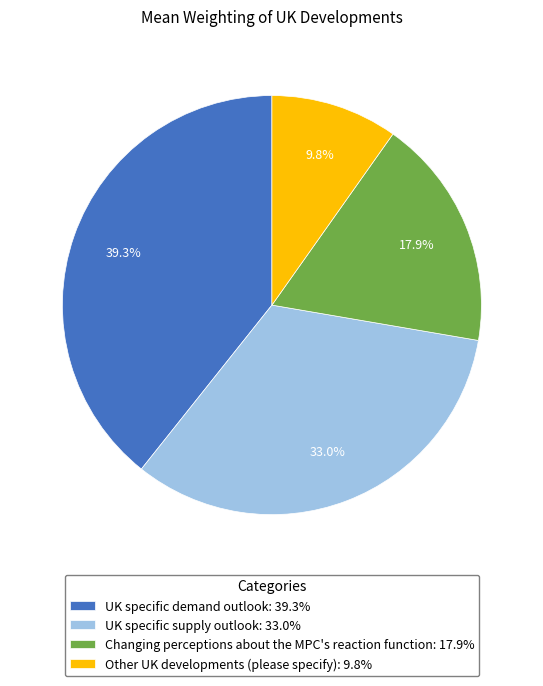

Which has a higher value, UK specific supply outlook: 33.0% or Changing perceptions about the MPC's reaction function: 17.9%?

UK specific supply outlook: 33.0%